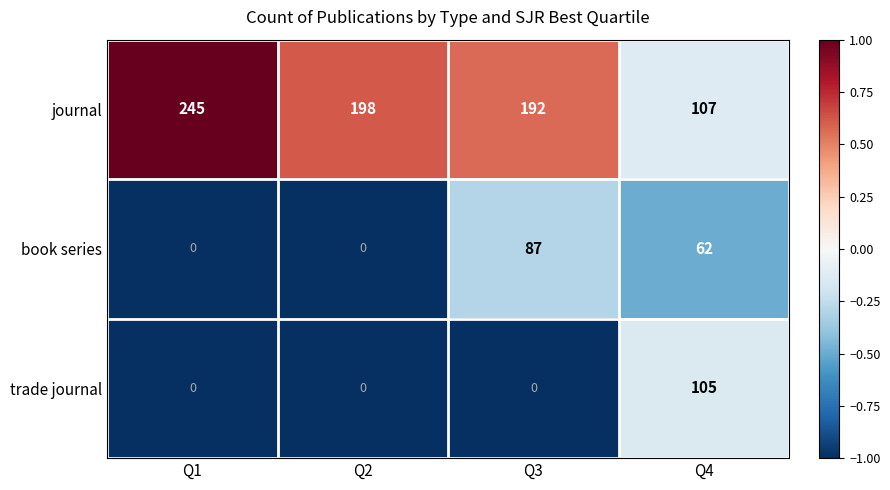

How many distinct data groups are displayed?

3